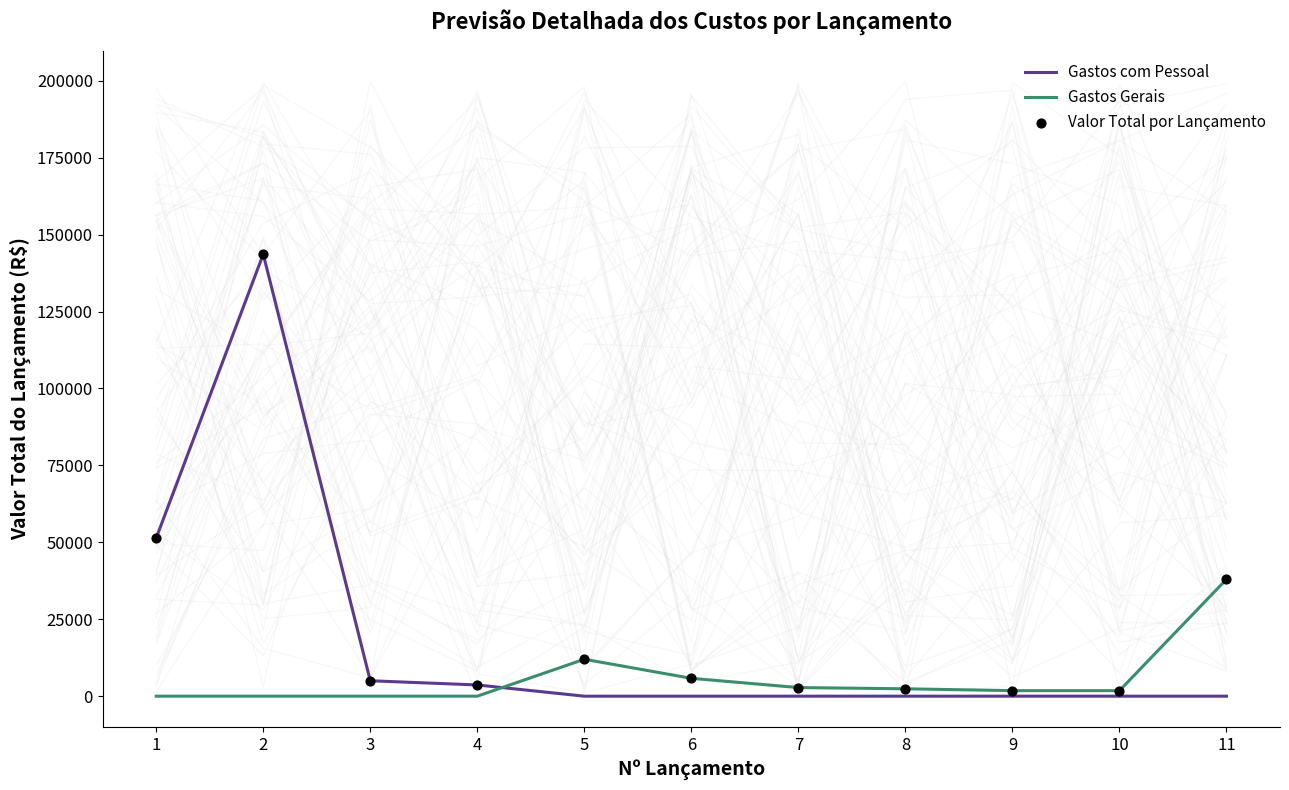

At which category is the sum across all series the highest?

2